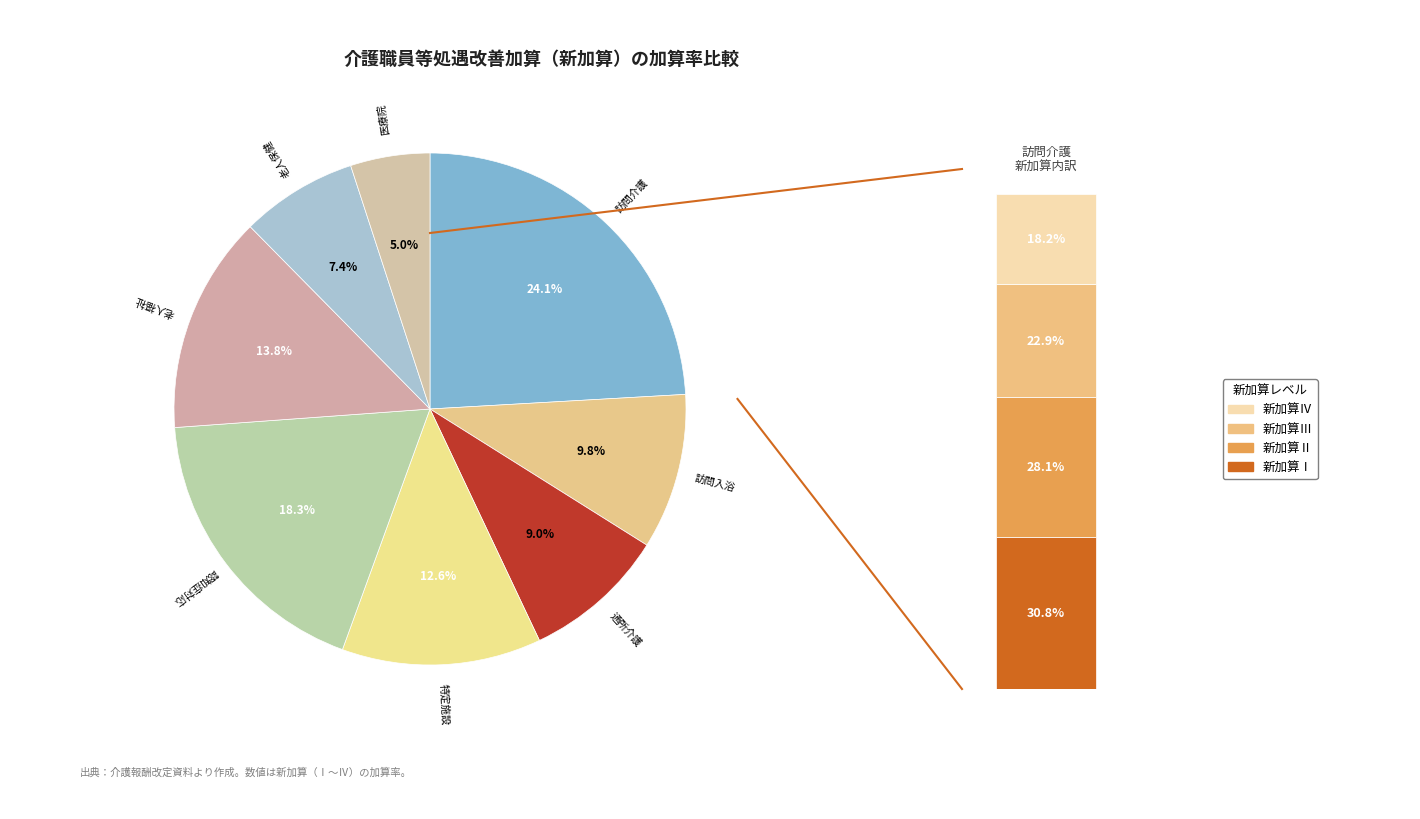

To the nearest percent, what is the average slice percentage?

13%